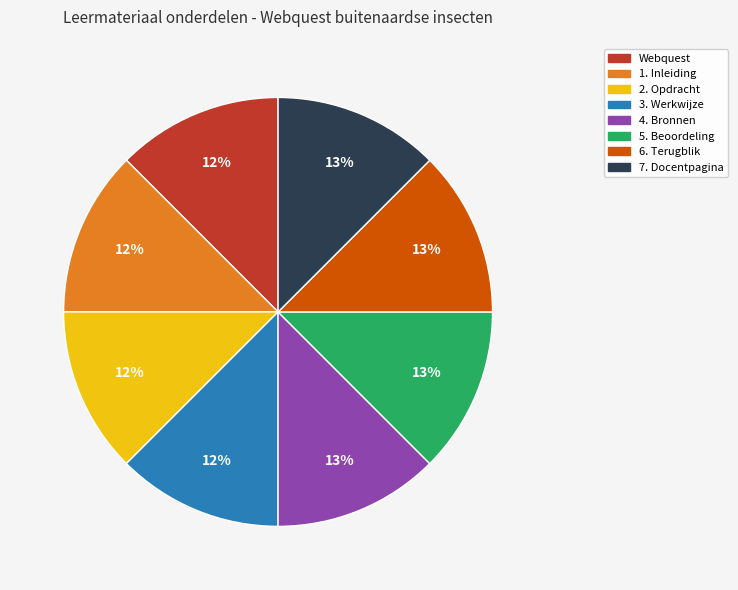

Is there a majority slice in this chart?

No